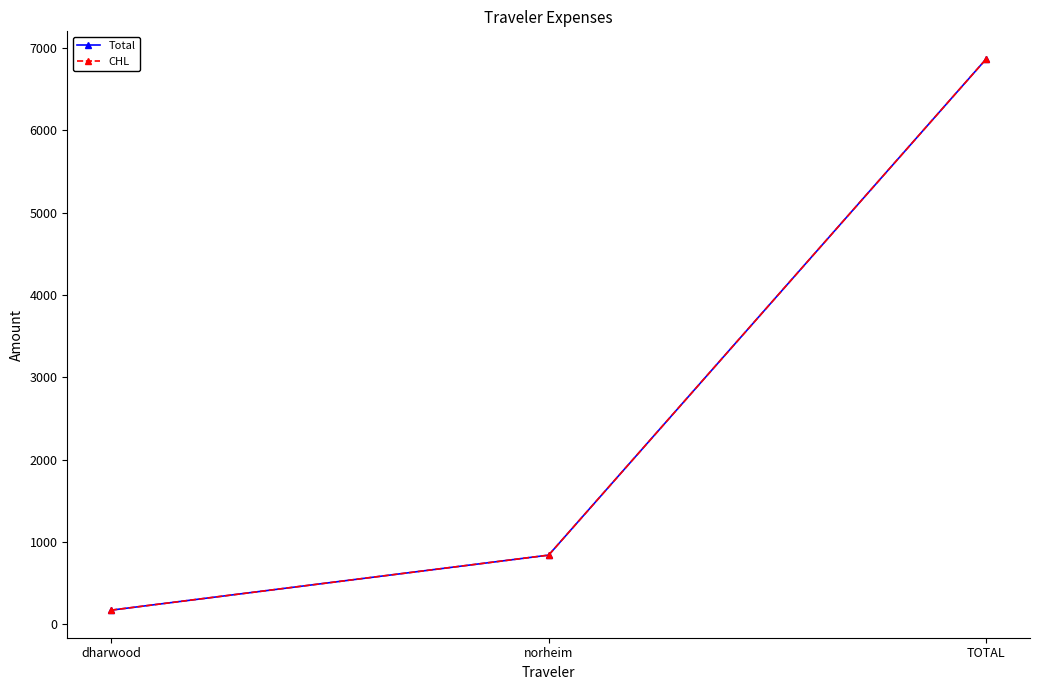

Reading left to right, extract all data points from this chart.

Total: dharwood=172.9	norheim=841.3	TOTAL=6868.2
CHL: dharwood=172.9	norheim=841.3	TOTAL=6868.2